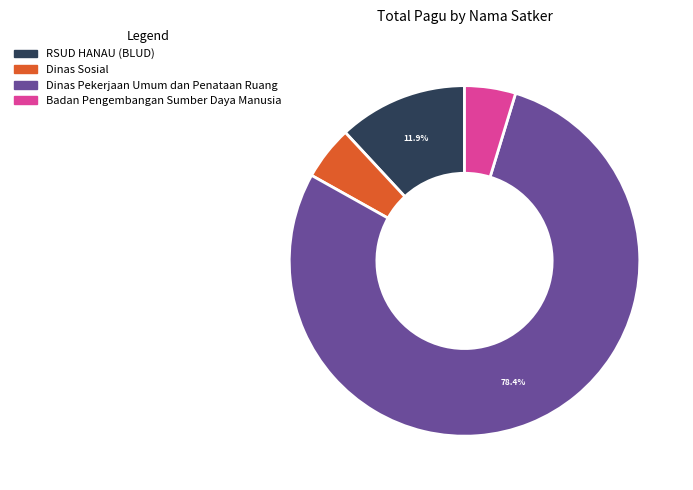

Does any single category account for the majority?

Yes